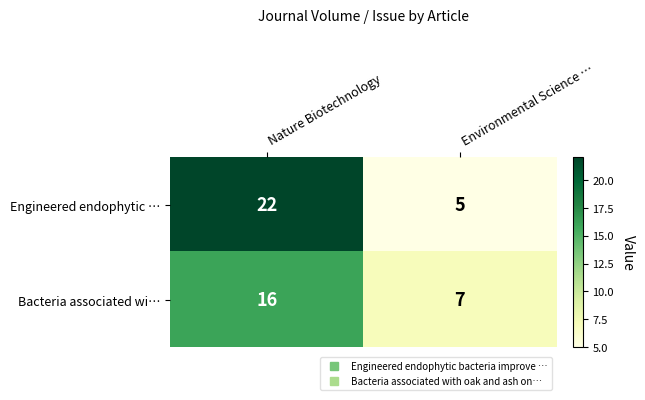

What is the spread (max minus min) of values at Nature Biotechnology?

6